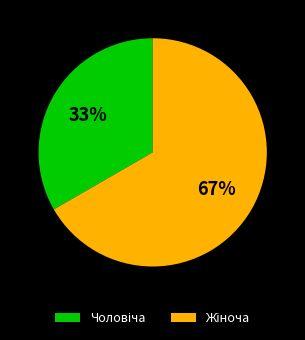

Does any single category account for the majority?

Yes